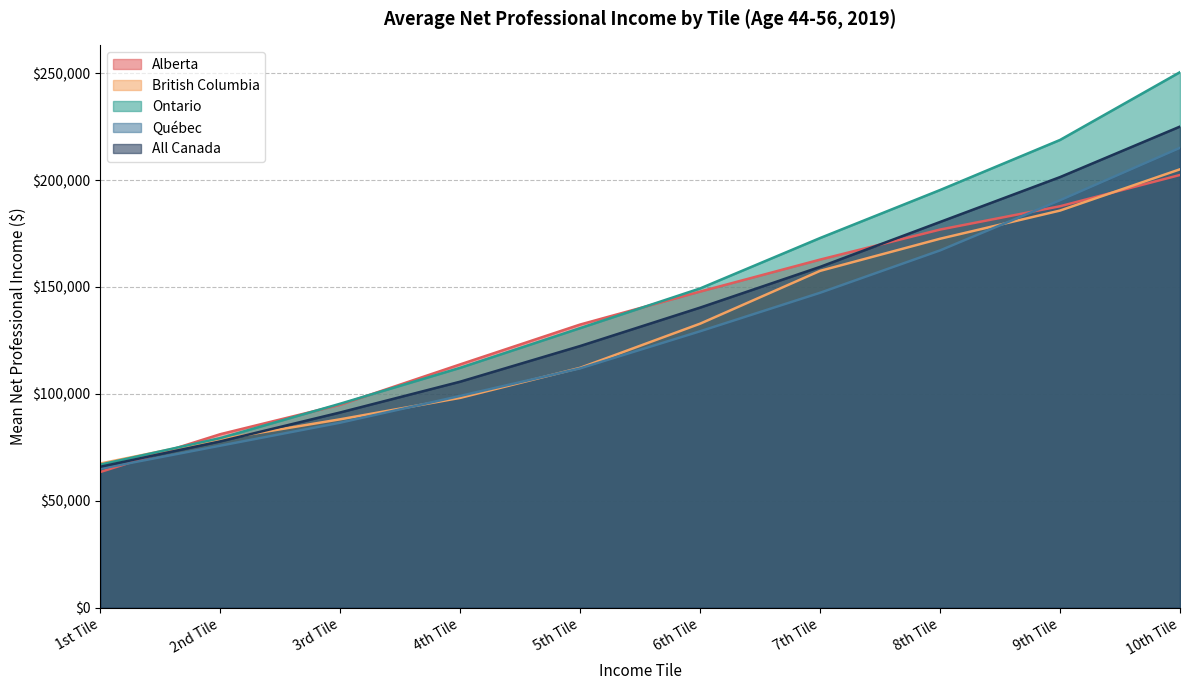

Which series has the widest spread of values?

Ontario